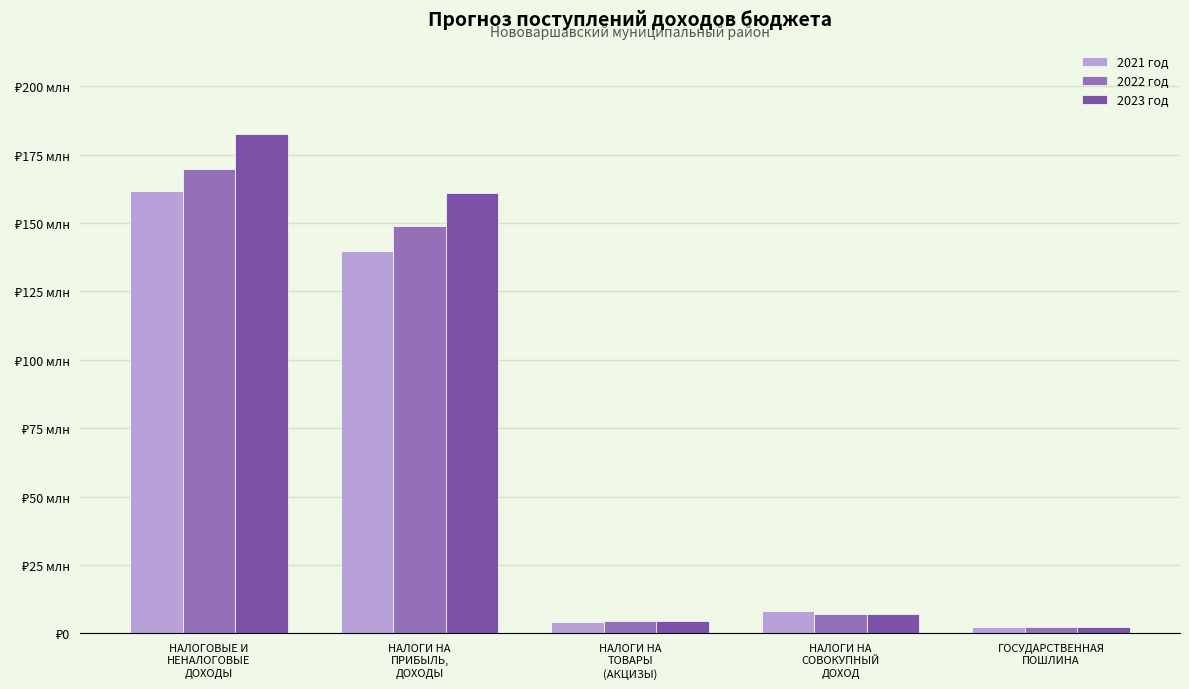

What are all the series names shown in the legend?

2021 год, 2022 год, 2023 год